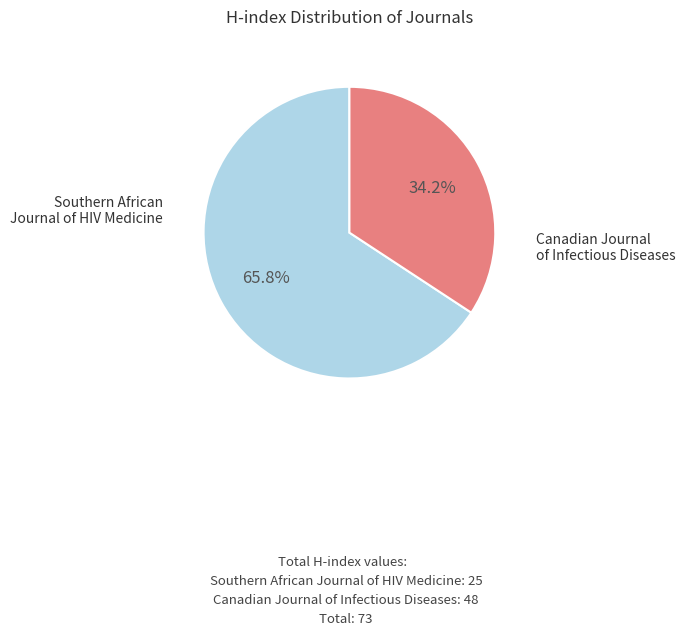

Is Canadian Journal of Infectious Diseases the majority of the pie?

Yes